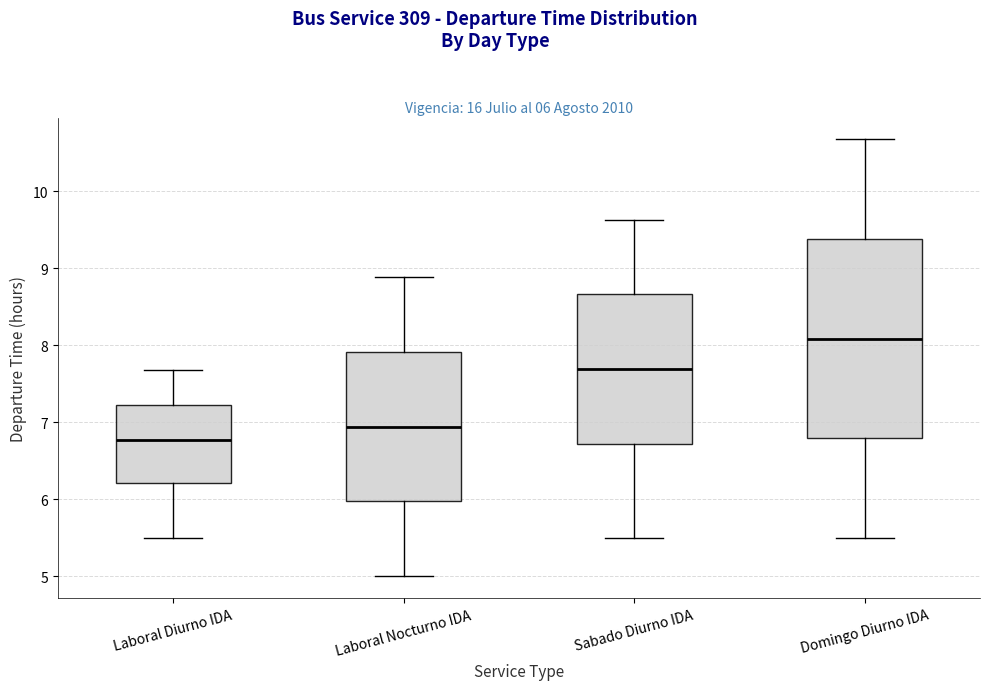

Which box has the highest median line?

Domingo Diurno IDA